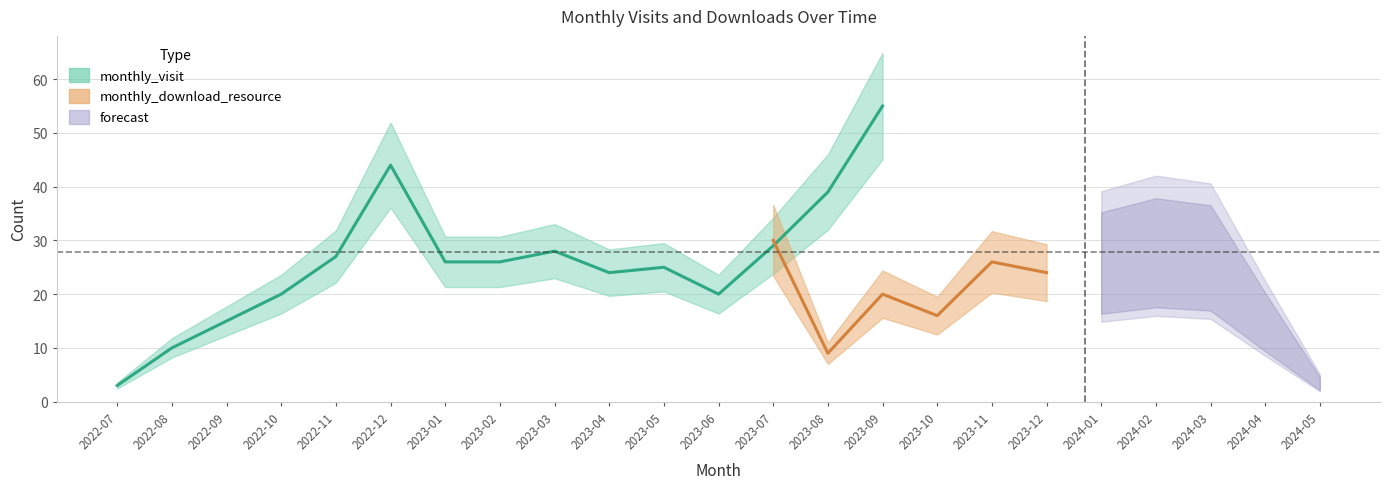

What is the sum of the monthly_visit values at 2022-07 and 2023-08?

42